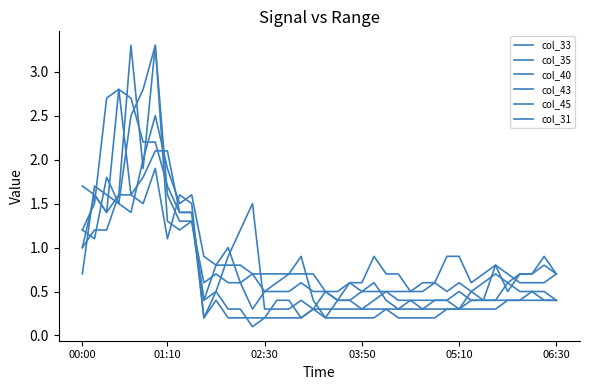

How many lines are shown in the chart?

6